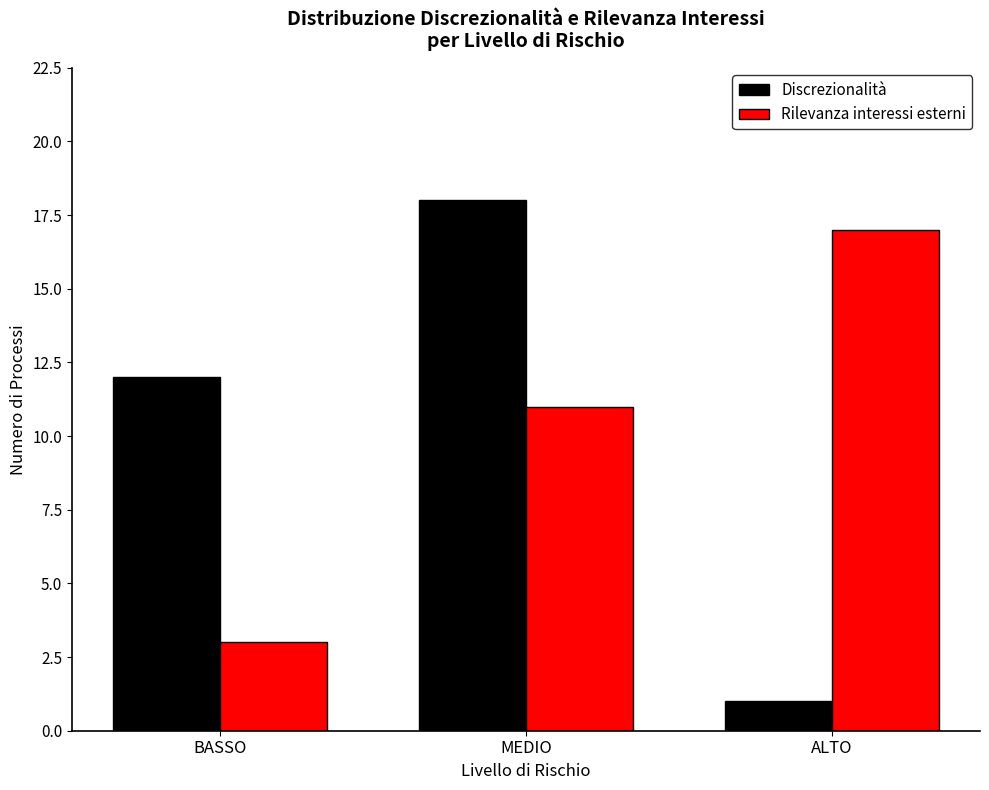

Are the bars horizontal?

No